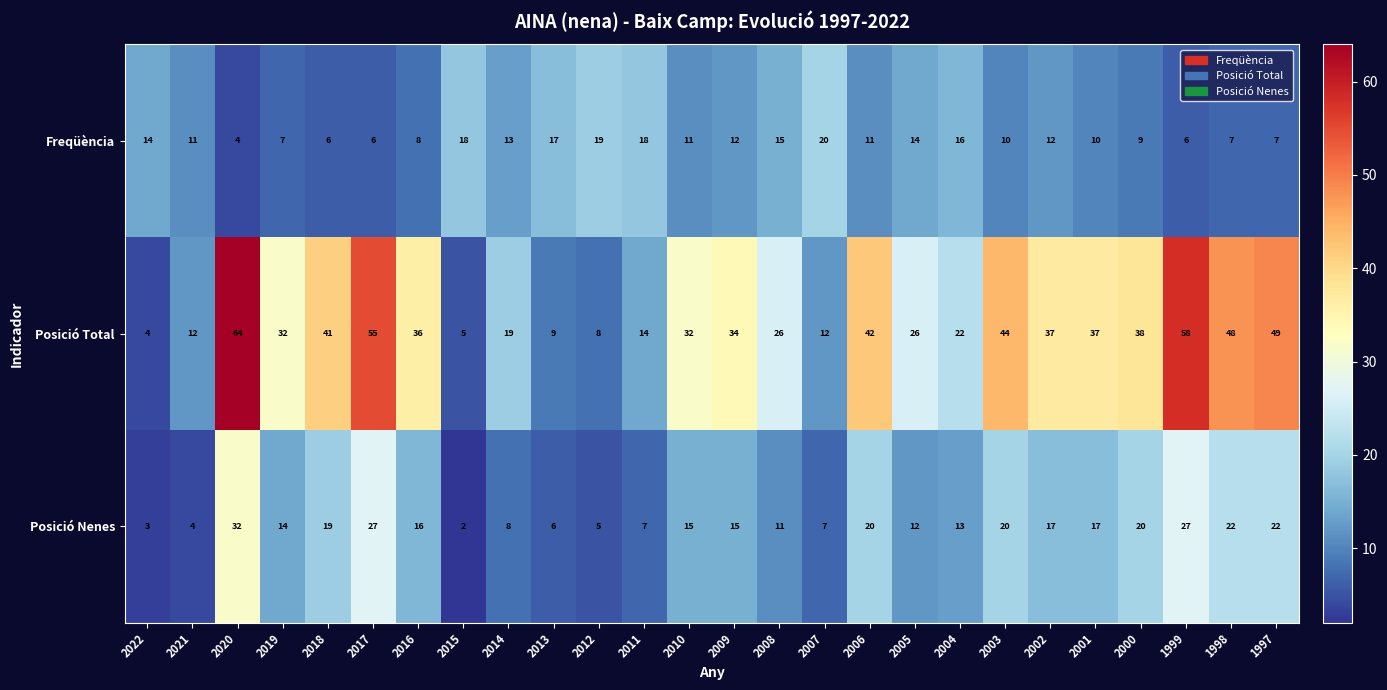

Read the Posició Nenes value at 2005.

12